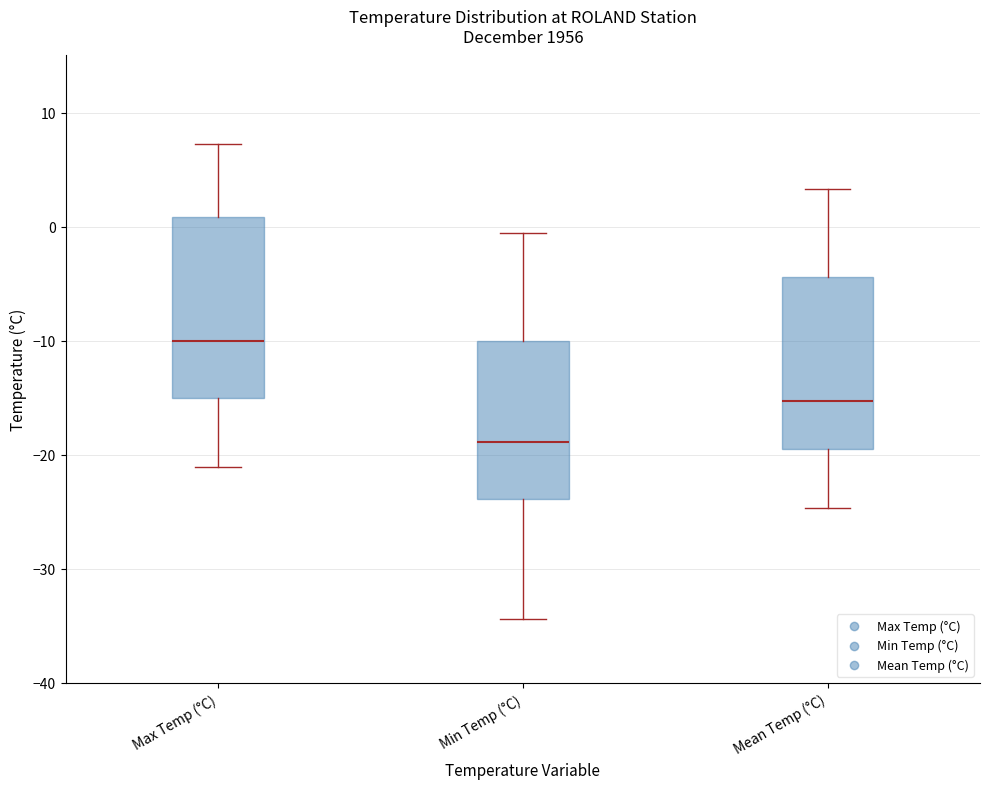

Reading left to right, read every box against the y-axis: the position of its median line, the range the box covers, and the ends of its whiskers. The values are not printed on the chart, so give them approximately, as read against the axis.

Max Temp (°C): median -10, box -15 to 1, whiskers -21 to 7
Min Temp (°C): median -19, box -24 to -10, whiskers -34 to -1
Mean Temp (°C): median -15, box -19 to -4, whiskers -25 to 3